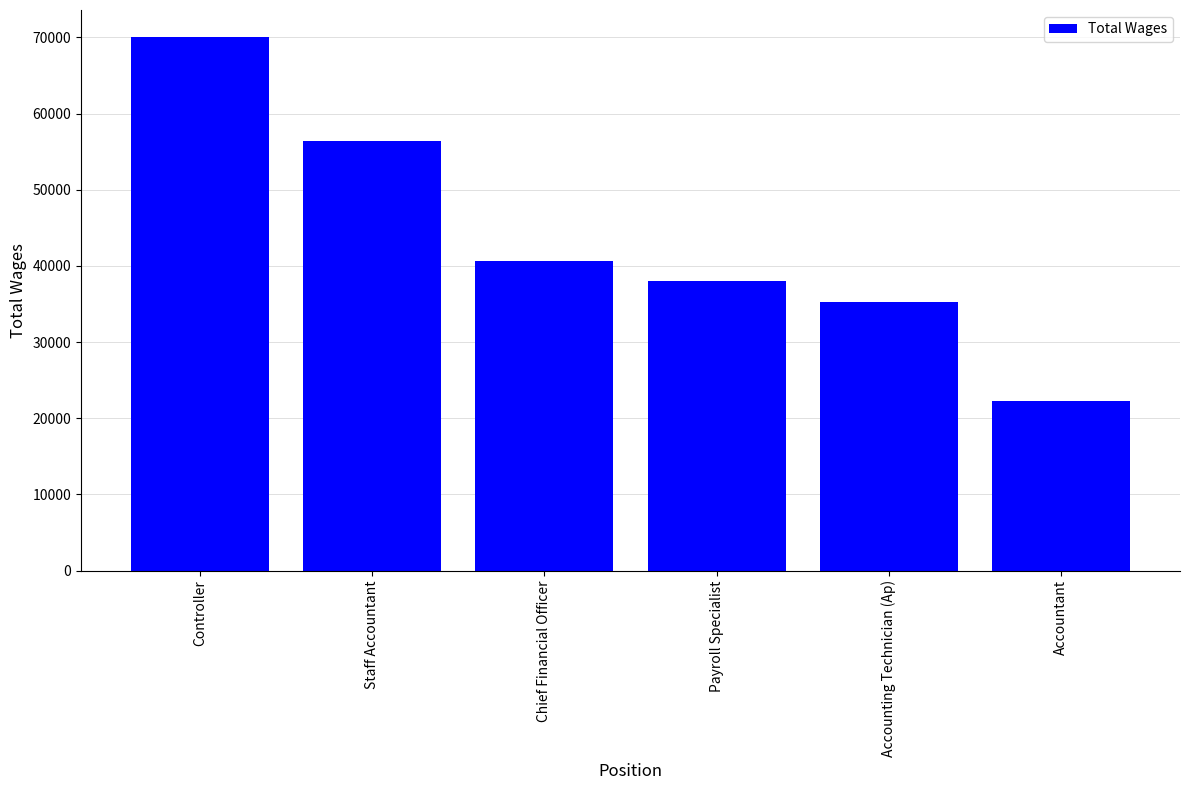

At which label is the value closest to 46186?

Chief Financial Officer